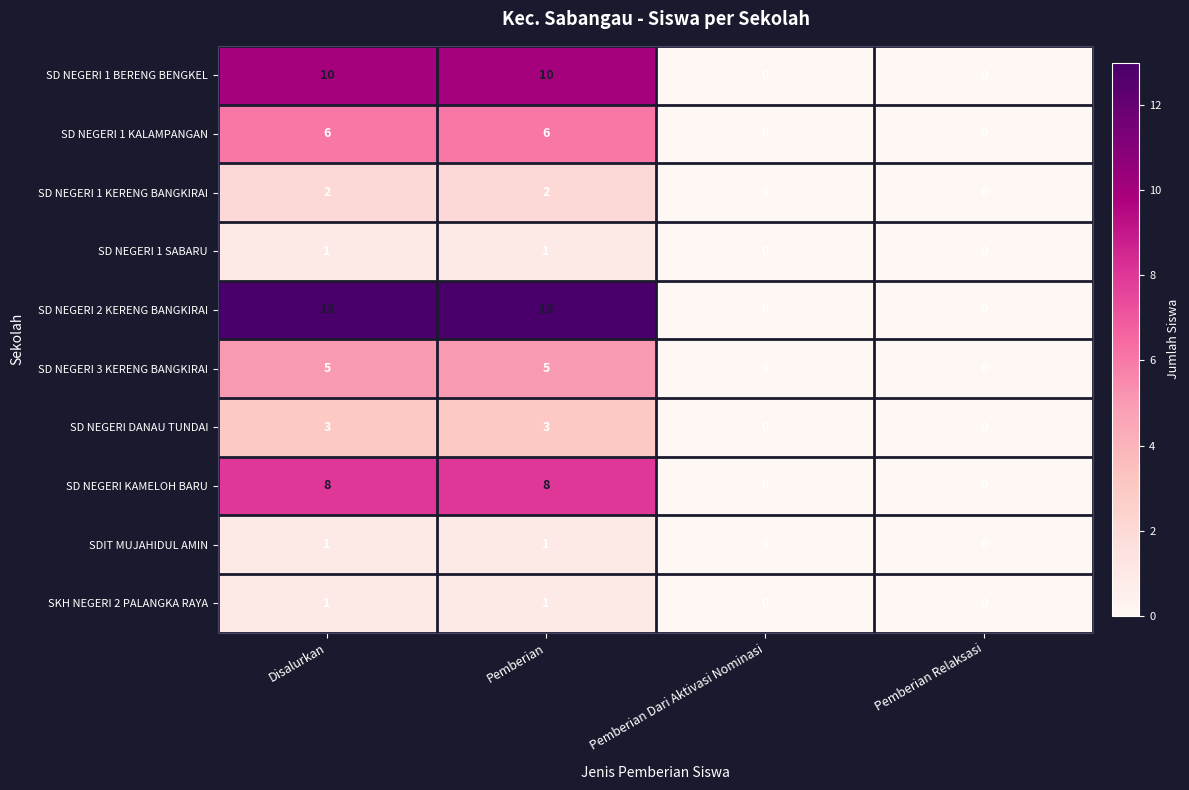

Which series has the largest range (max minus min)?

SD NEGERI 2 KERENG BANGKIRAI